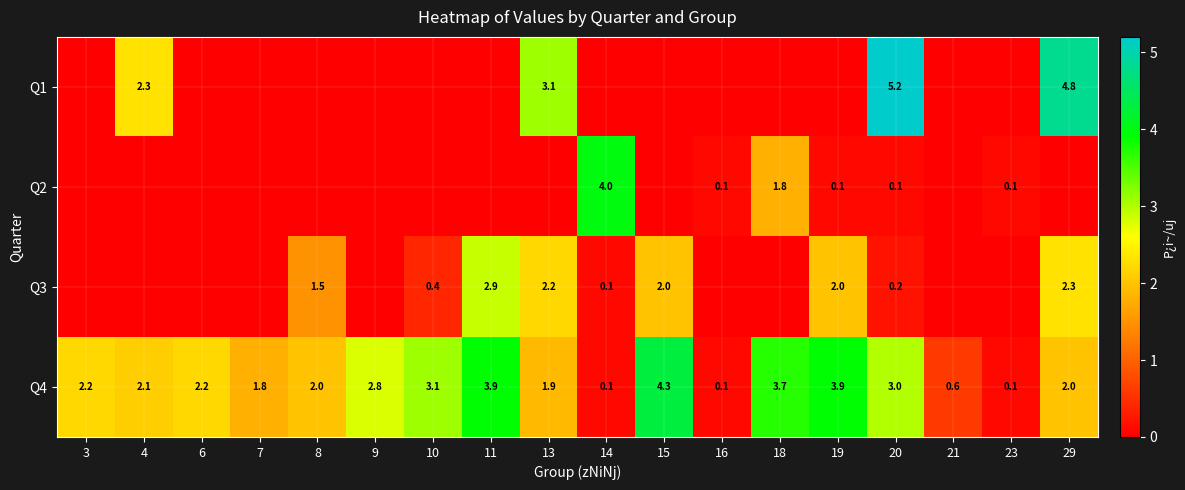

What is the spread (max minus min) of values at 10?

3.1